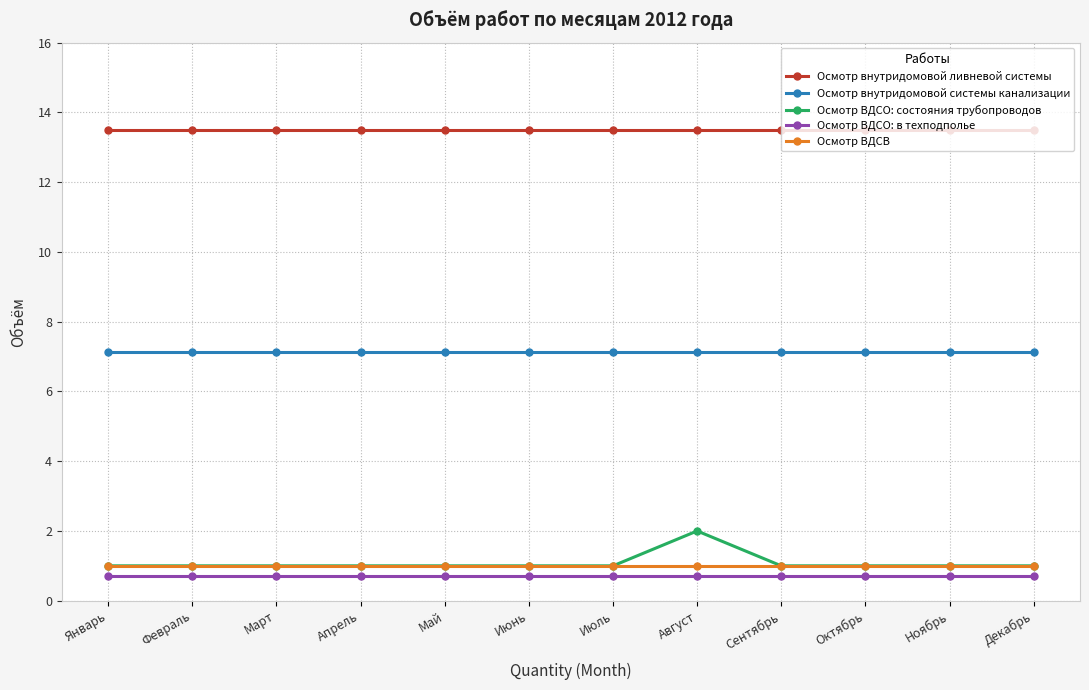

What is the lowest value of the Осмотр ВДСВ series?

1.0